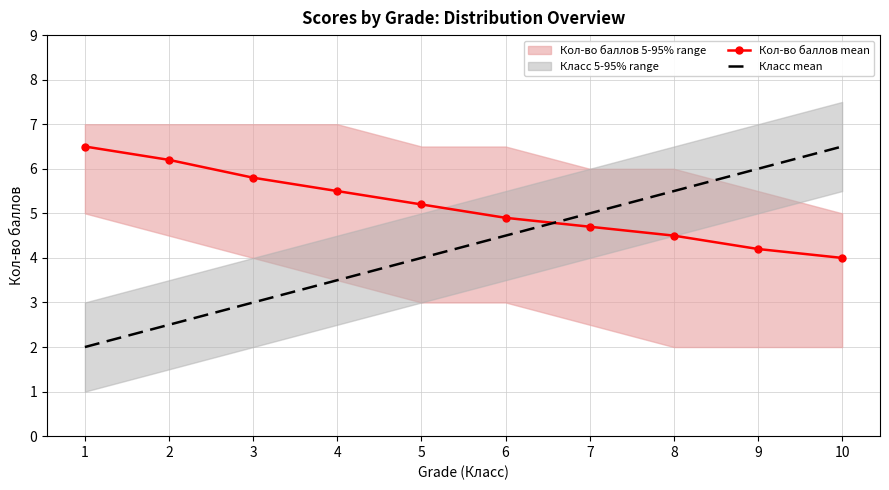

What are all the series names shown in the legend?

Кол-во баллов mean, Класс mean